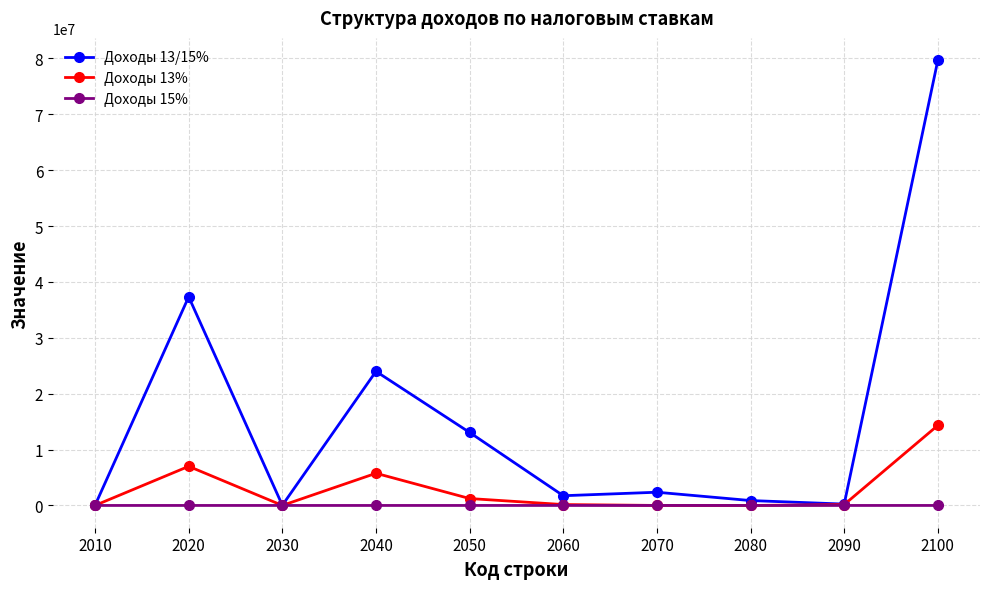

Which series has the largest total across all categories?

Доходы 13/15%